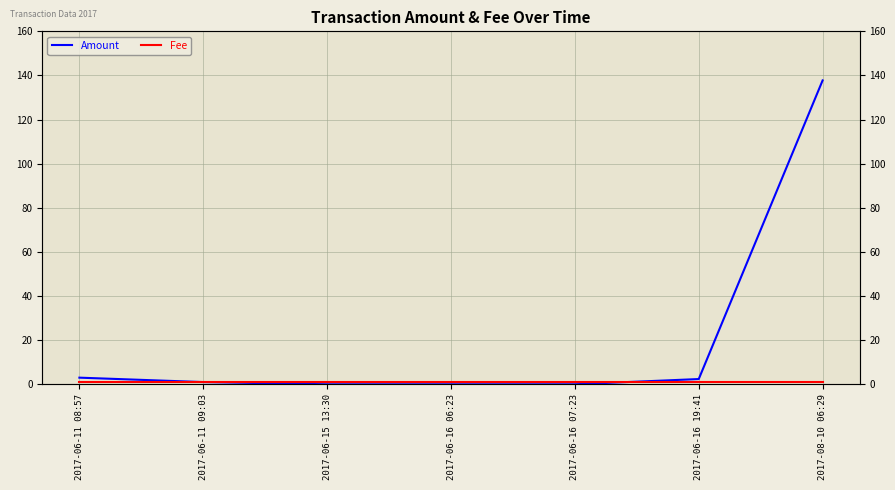

Rank the series at 2017-06-16 06:23 from highest to lowest value.

Fee, Amount